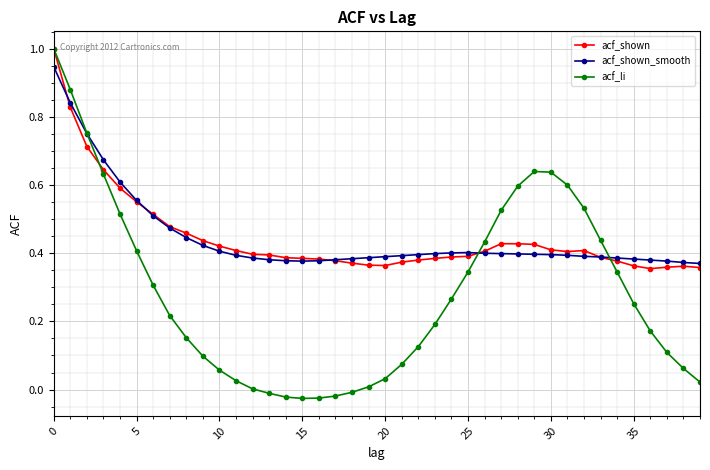

Which series has the widest spread of values?

acf_li